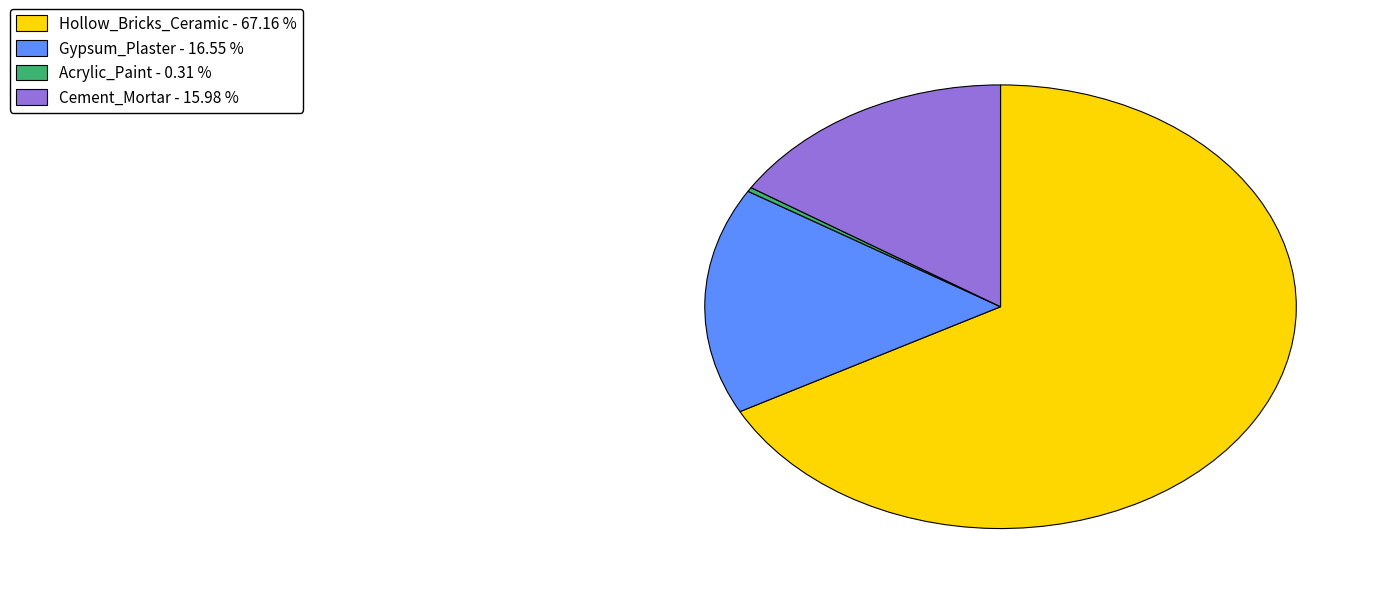

Which slice is the largest?

Hollow_Bricks_Ceramic